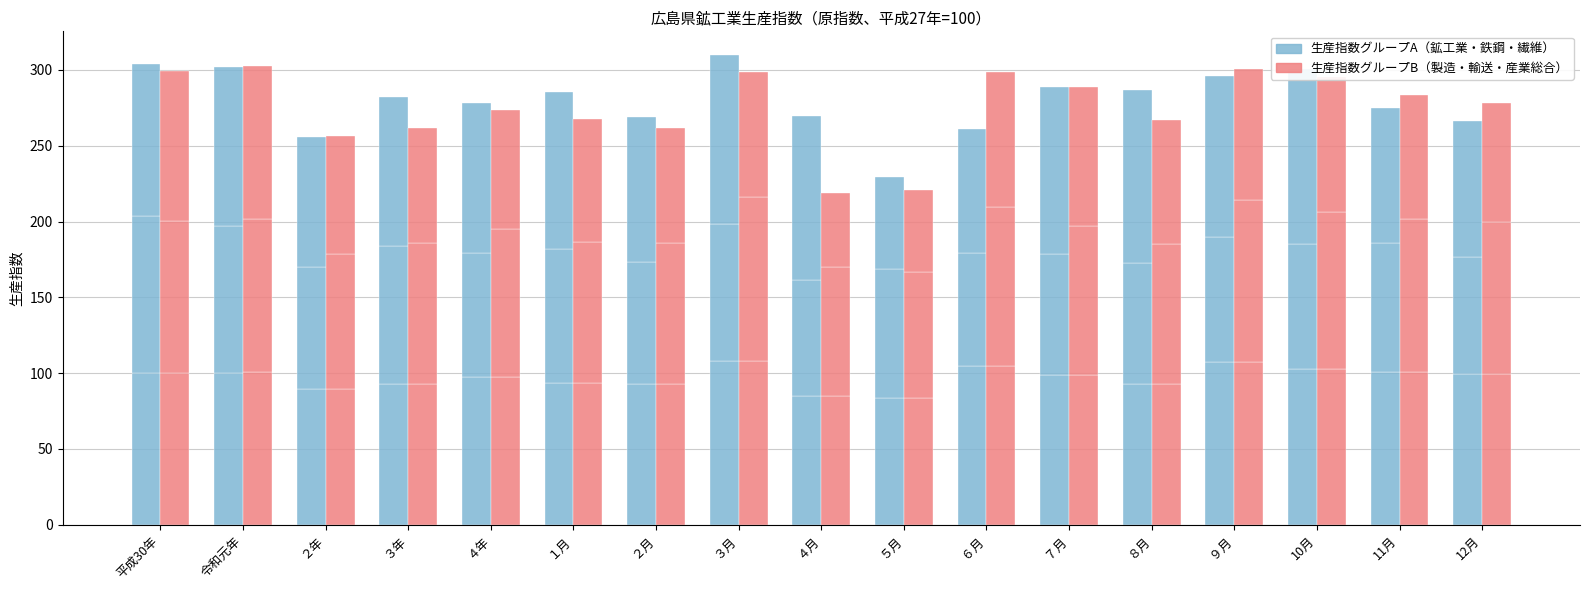

What position from the right is 11月?

2